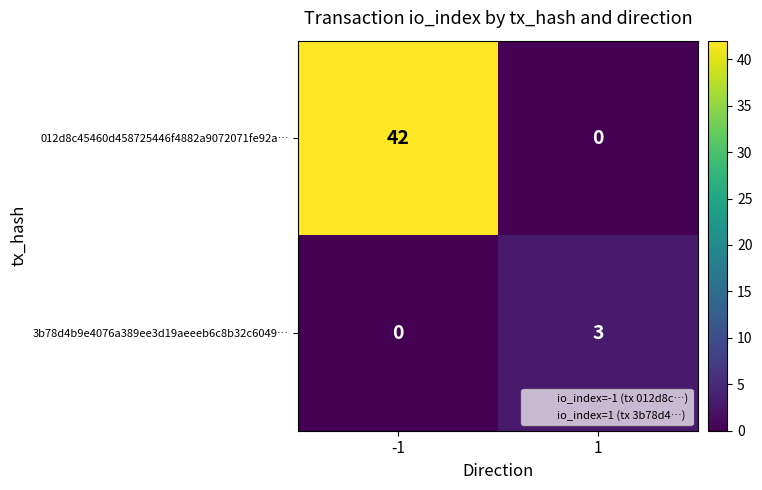

How many categories are shown in the chart?

2